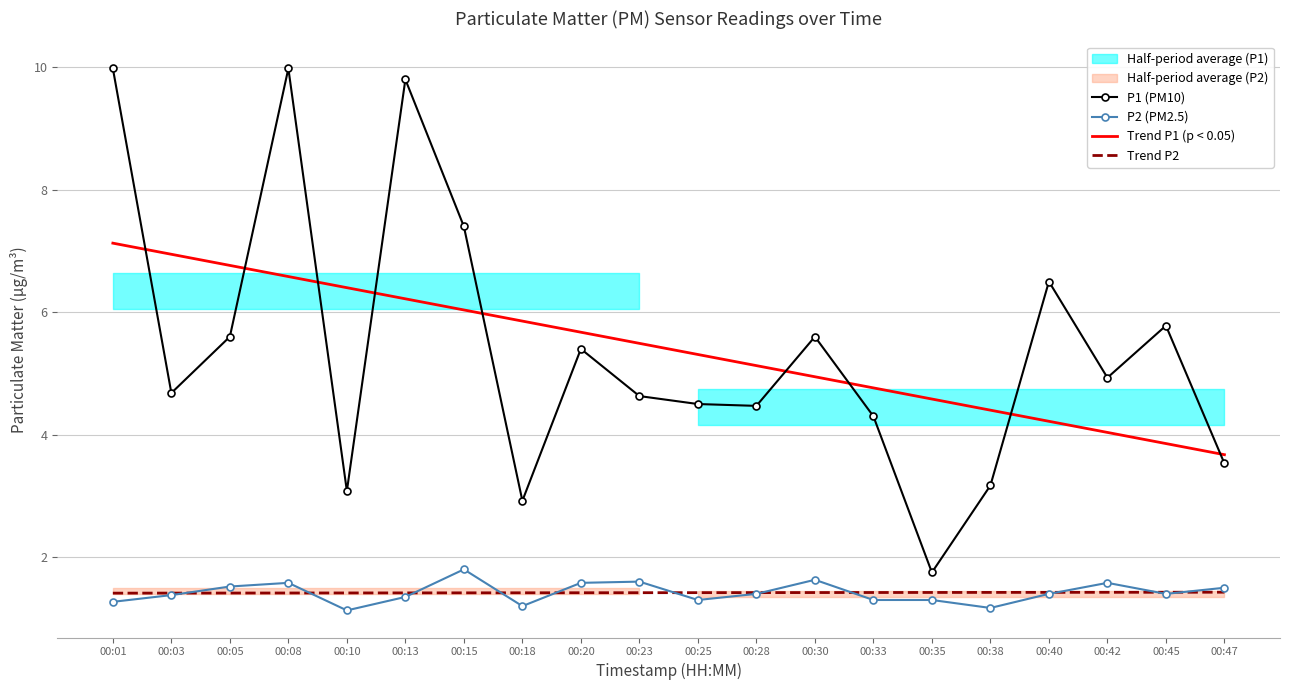

Count the number of categories in the chart.

20